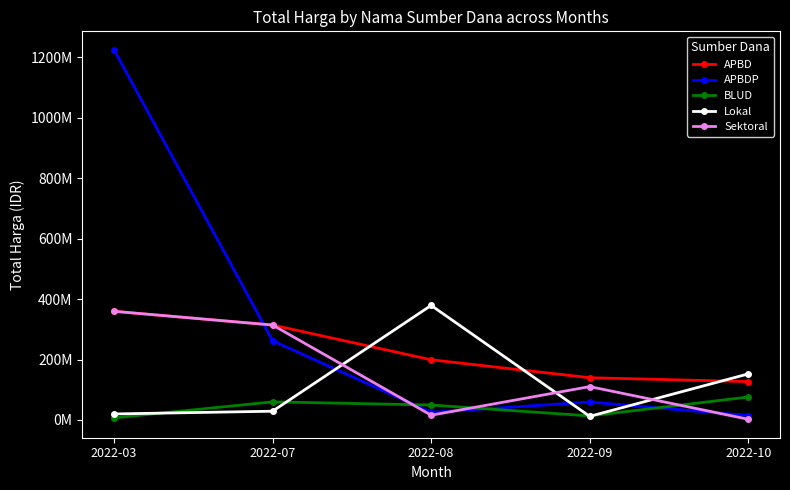

True or false: APBDP has more than 1 interior local peaks.

False